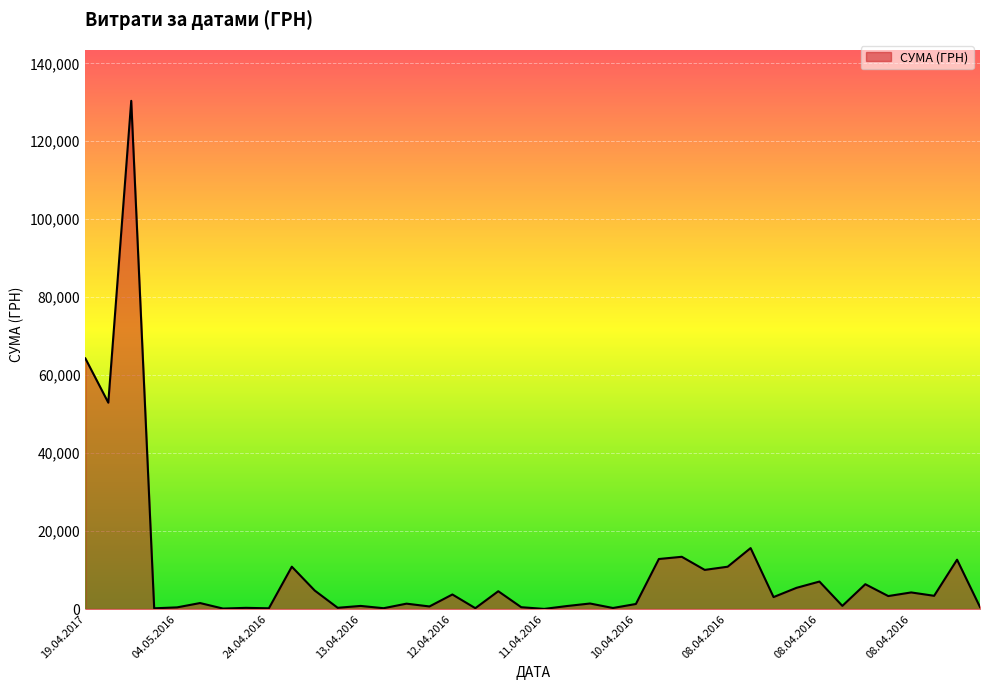

What is the greatest value displayed?

130379.7